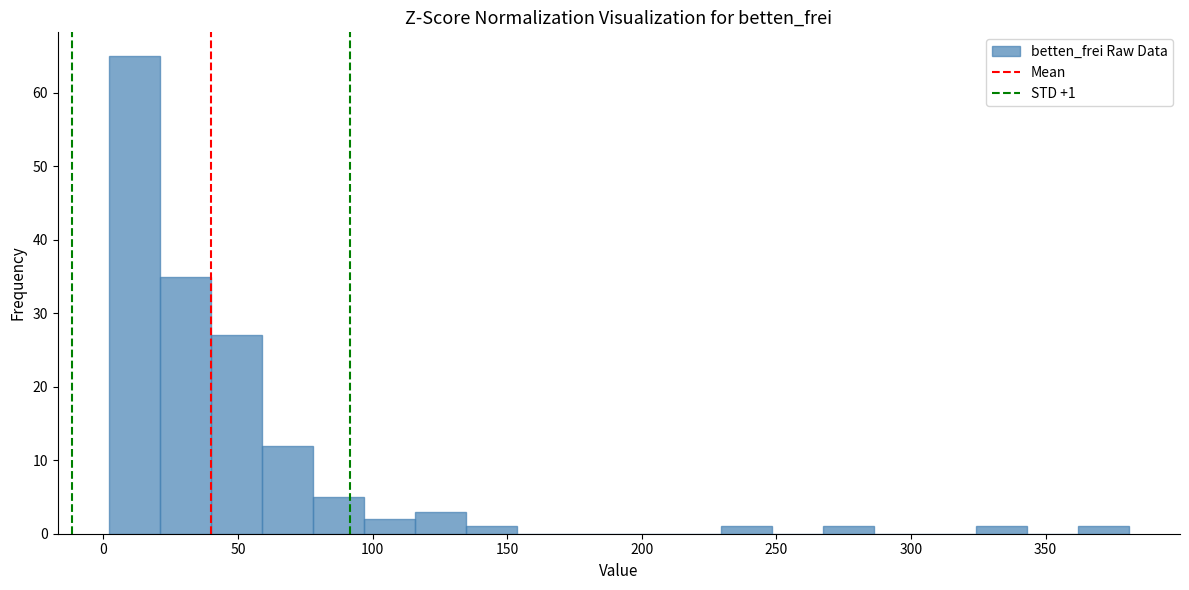

Around what value on the x-axis is the tallest bar? Give the approximate position of its centre, as read against the axis.

10